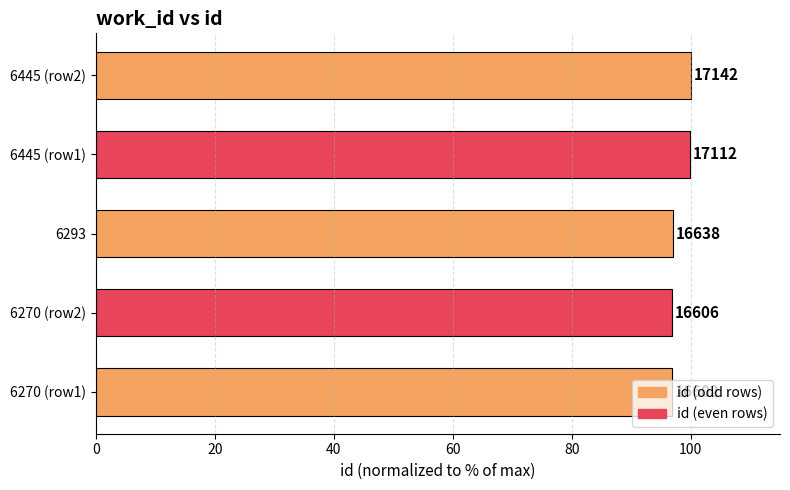

Rank the categories by value from highest to lowest.

6445 (row2), 6445 (row1), 6293, 6270 (row2), 6270 (row1)